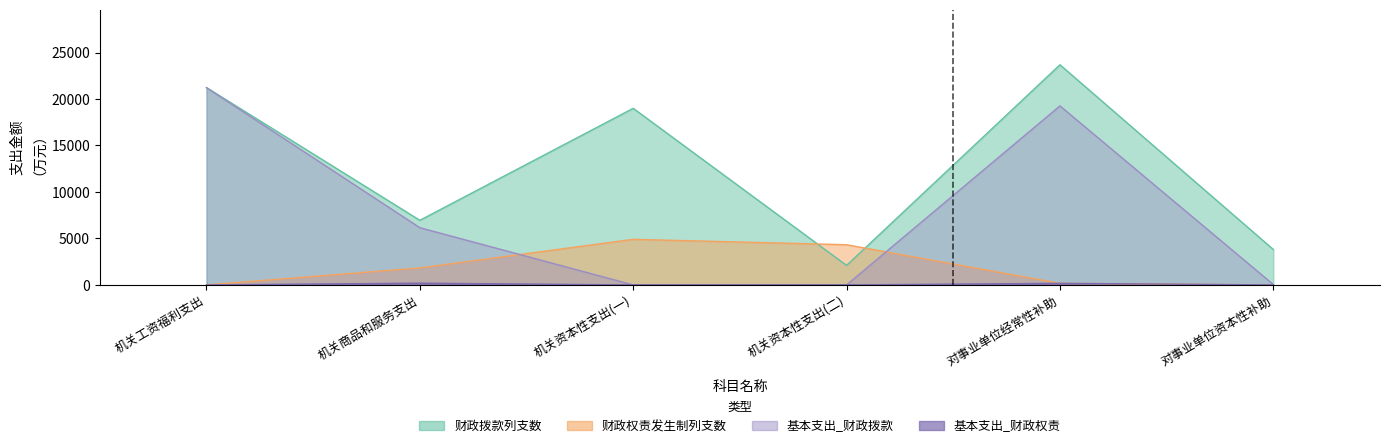

Reading left to right, extract all data points from this chart.

财政拨款列支数: 21232	6951	18999	2099	23684	3814
财政权责发生制列支数: 0	1830	4905	4324	173	0
基本支出_财政拨款: 21217	6156	0	0	19260	41
基本支出_财政权责: 0	190	0	0	173	0